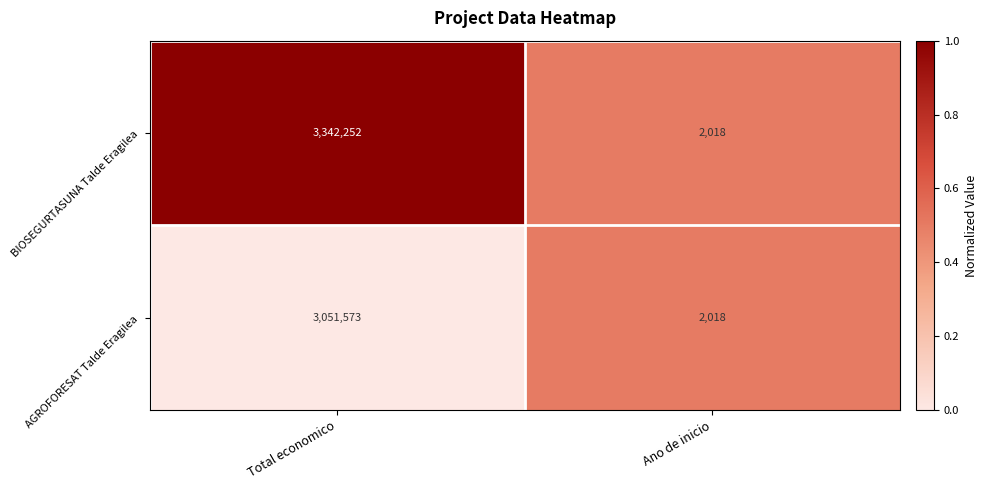

What is the highest value of the AGROFORESAT Talde Eragilea series?

3051573